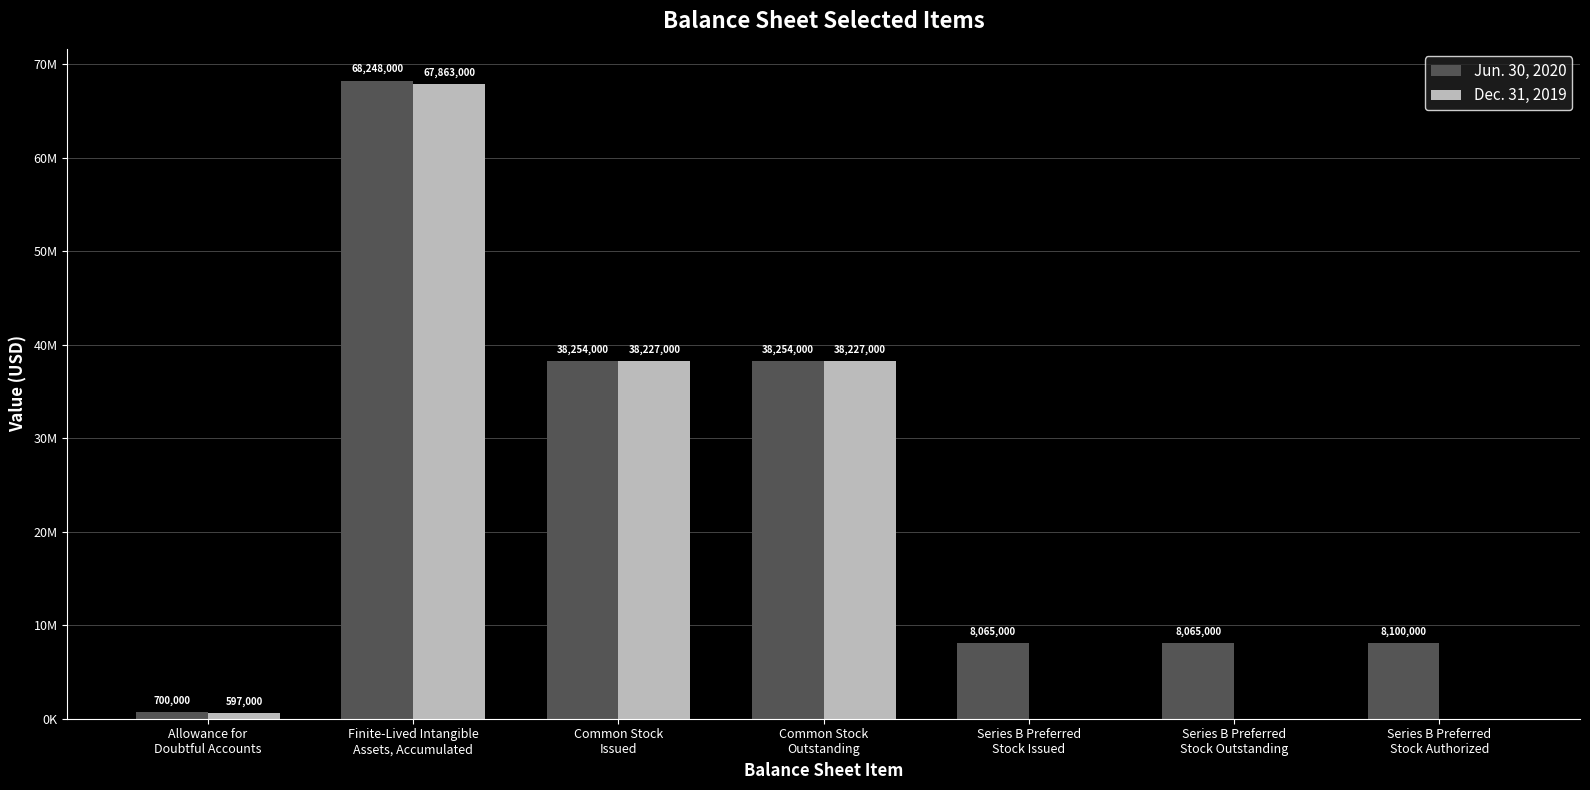

Are the bars horizontal?

No